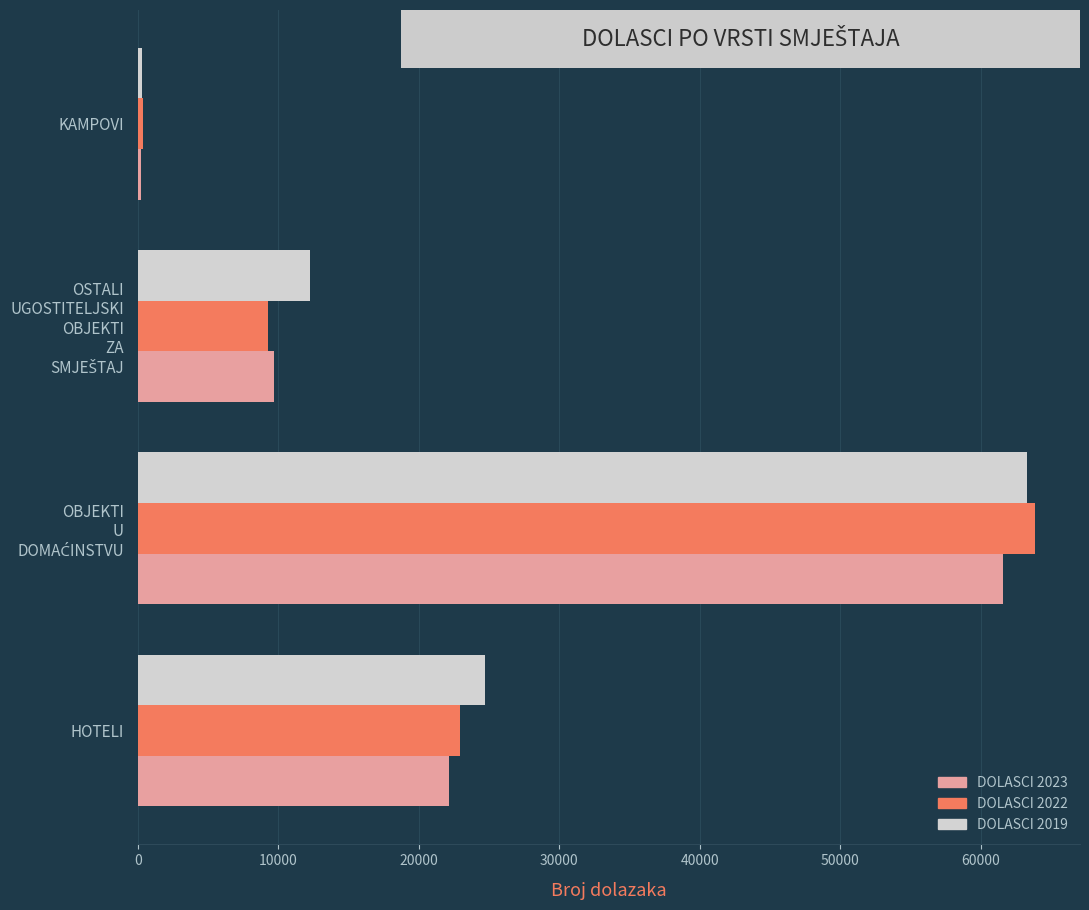

What is the difference between the maximum and second lowest values in the DOLASCI 2019 series?

51024